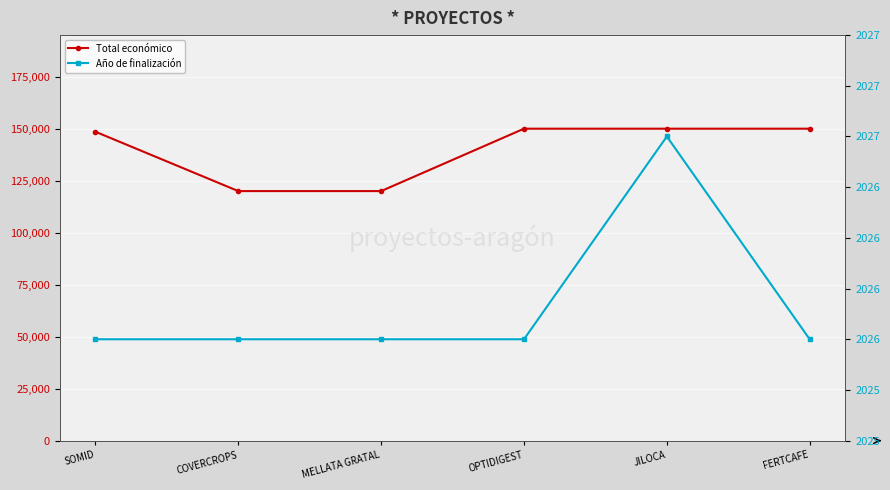

What is the minimum value shown in the chart?

2026